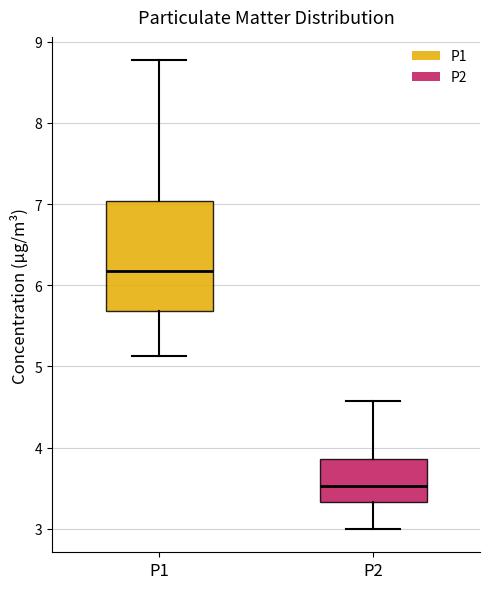

Reading left to right, transcribe this box plot: for each box, give where its median line is, the range the box spans, and where its two whiskers end, as read against the y-axis. The values are not printed on the chart, so give them approximately, as read against the axis.

P1: median 6.2, box 5.7 to 7.0, whiskers 5.1 to 8.8
P2: median 3.5, box 3.3 to 3.9, whiskers 3.0 to 4.6